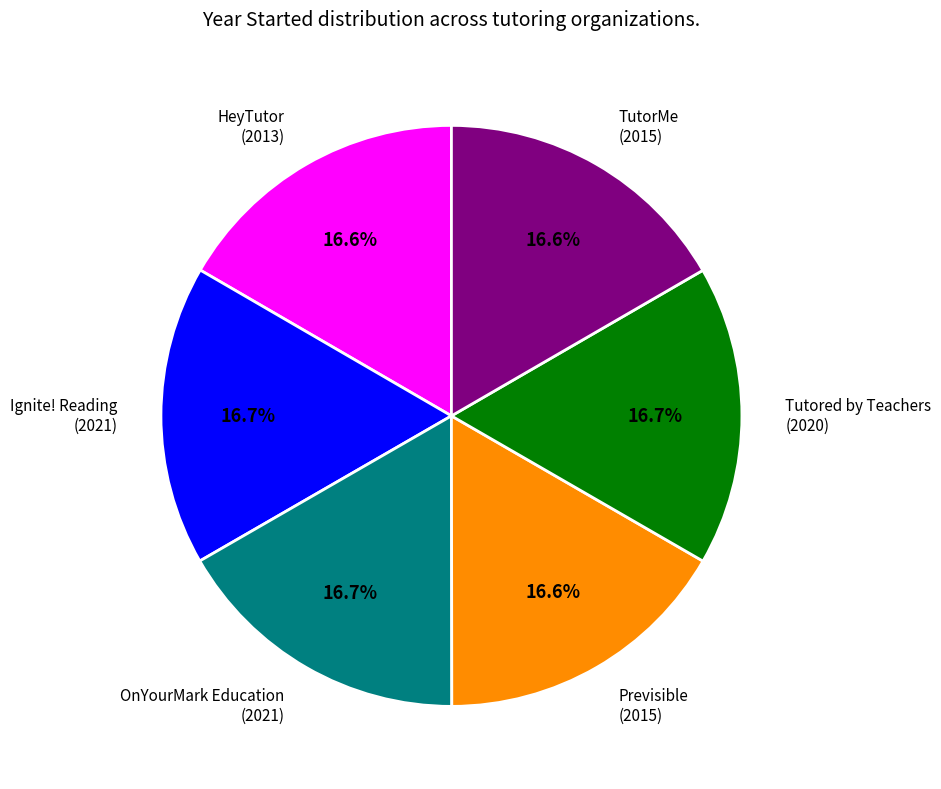

How many segments does this pie chart have?

6